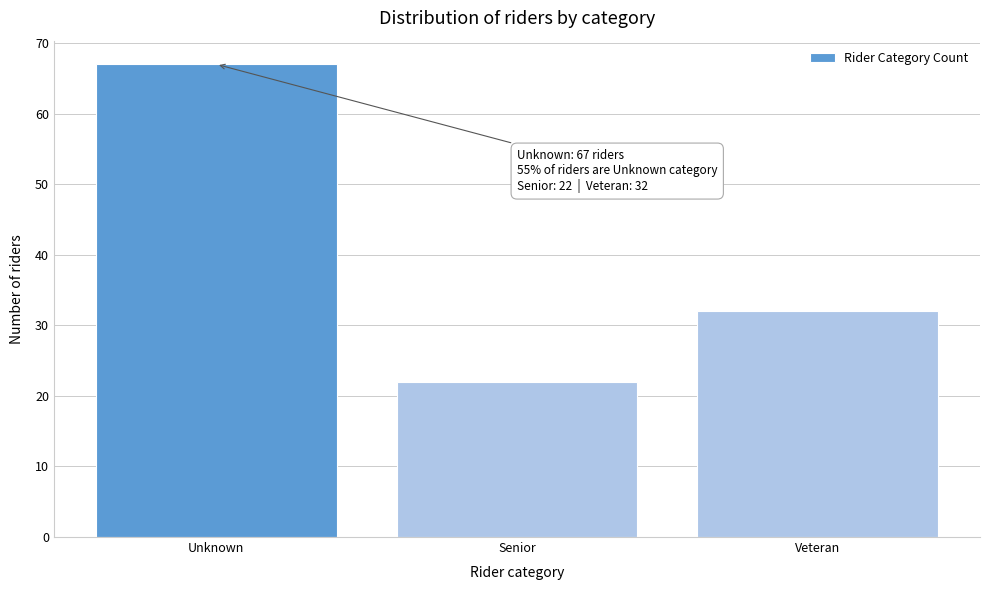

Reading left to right, transcribe all the data shown in this chart.

Unknown=67	Senior=22	Veteran=32